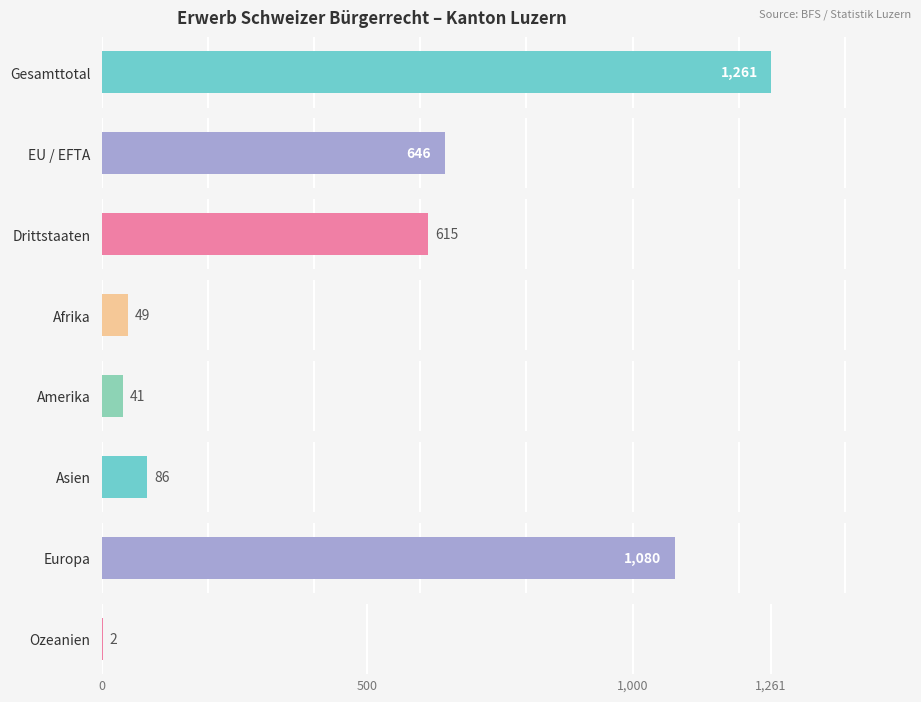

Where does the Erleichterte Einbürgerungen series first go above 117?

Gesamttotal